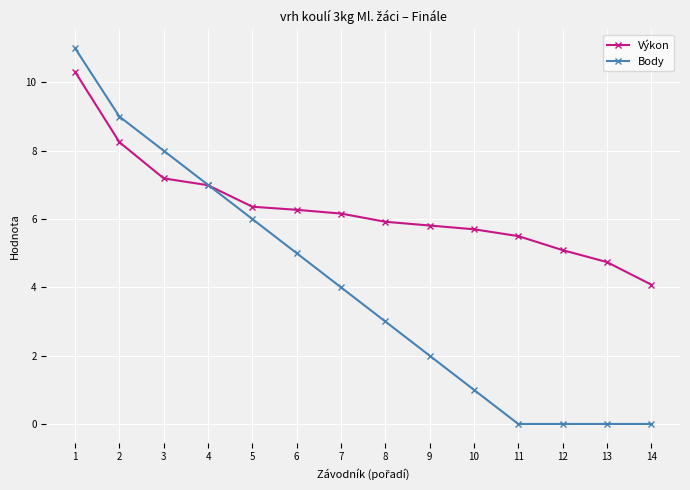

Which series changed the most between 5 and 12?

Body